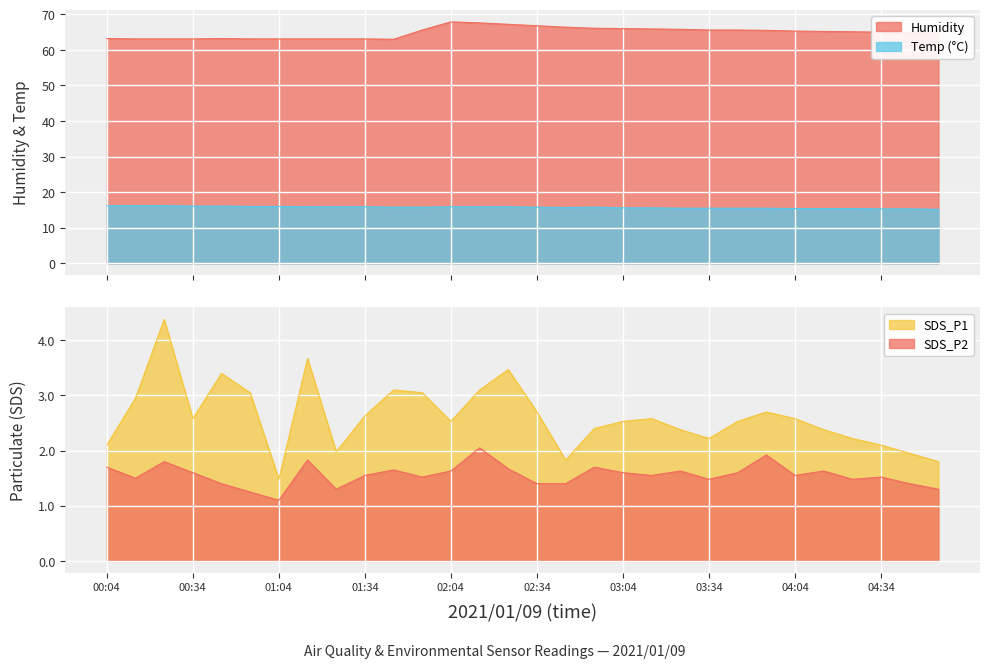

Which series changed the most between 03:44 and 04:14?

Humidity